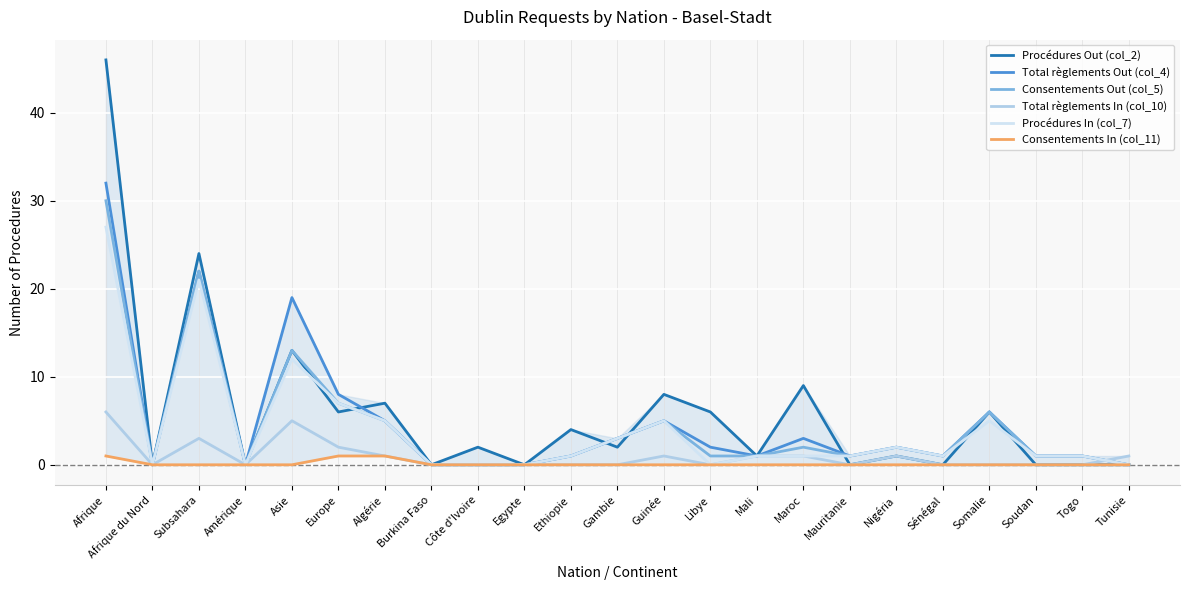

True or false: Consentements Out (col_5) has more than 0 interior local peaks.

True